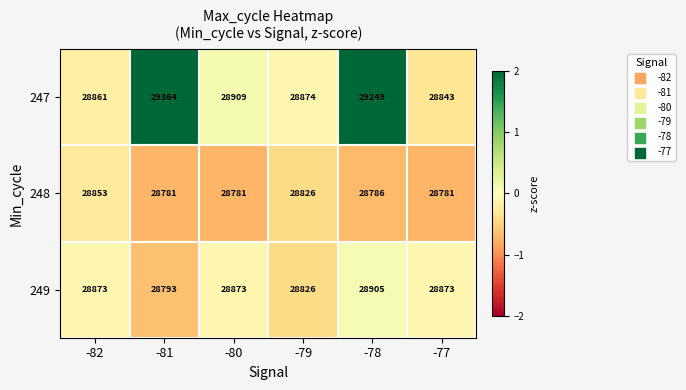

The value of 247 at -80 is 28909. True or false?

True